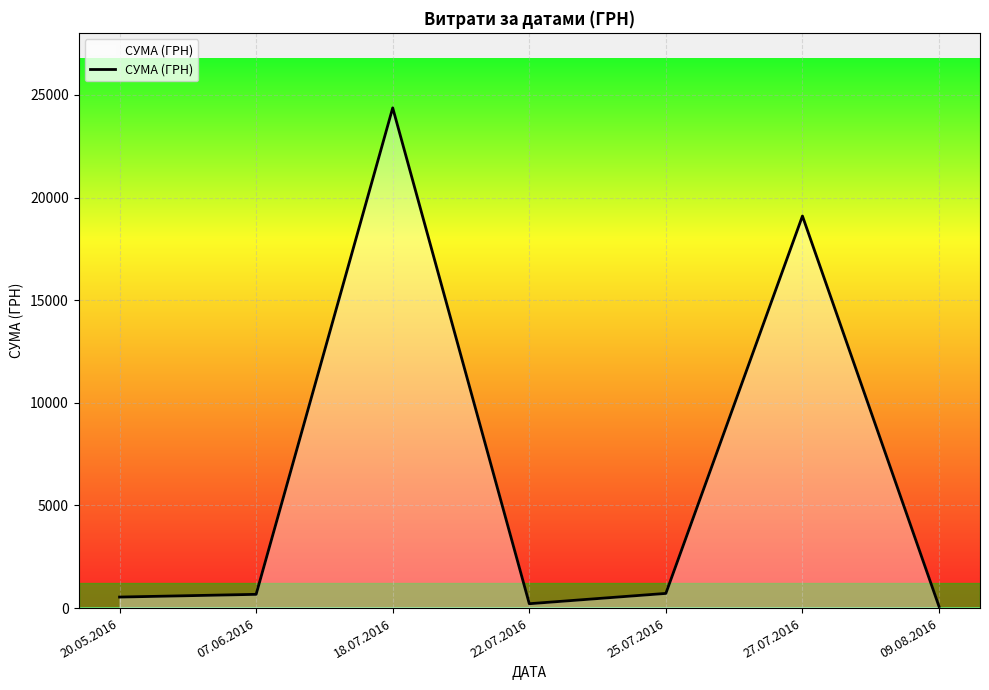

Does the chart display data point markers on the line(s)?

No